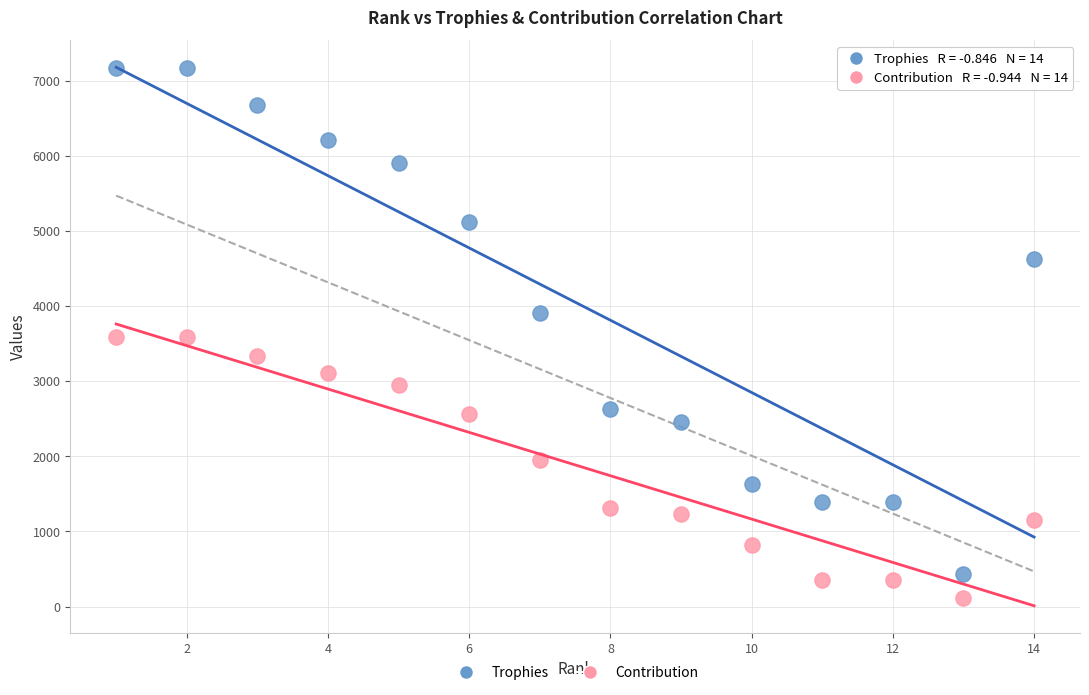

Which series reaches the maximum Y coordinate?

Trophies